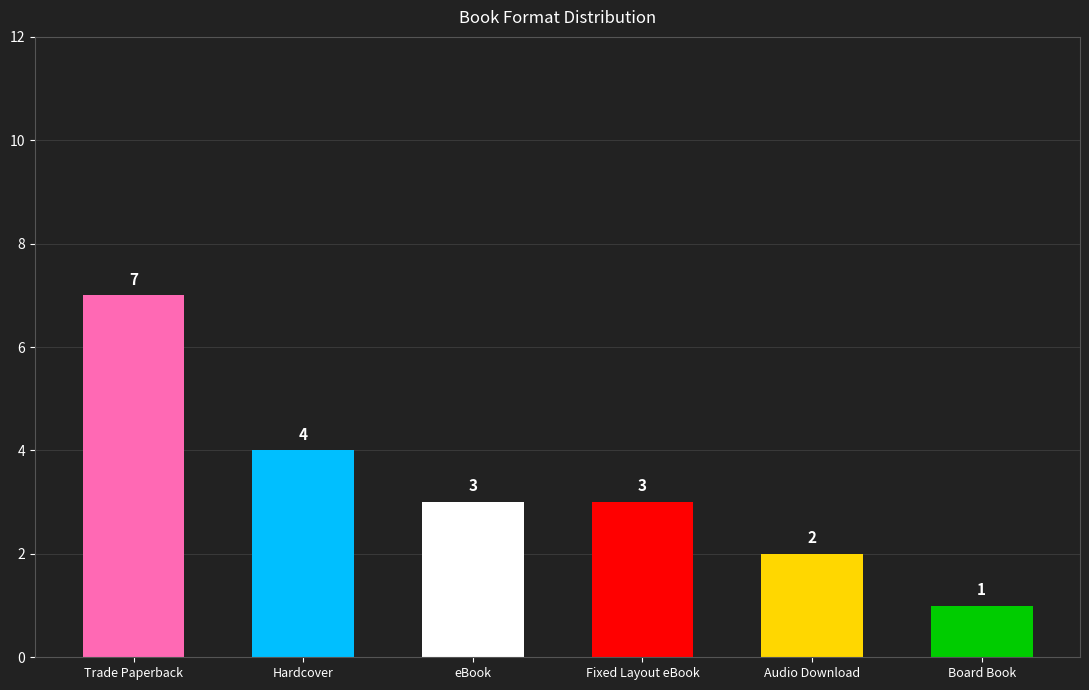

Between eBook and Hardcover, which is larger?

Hardcover